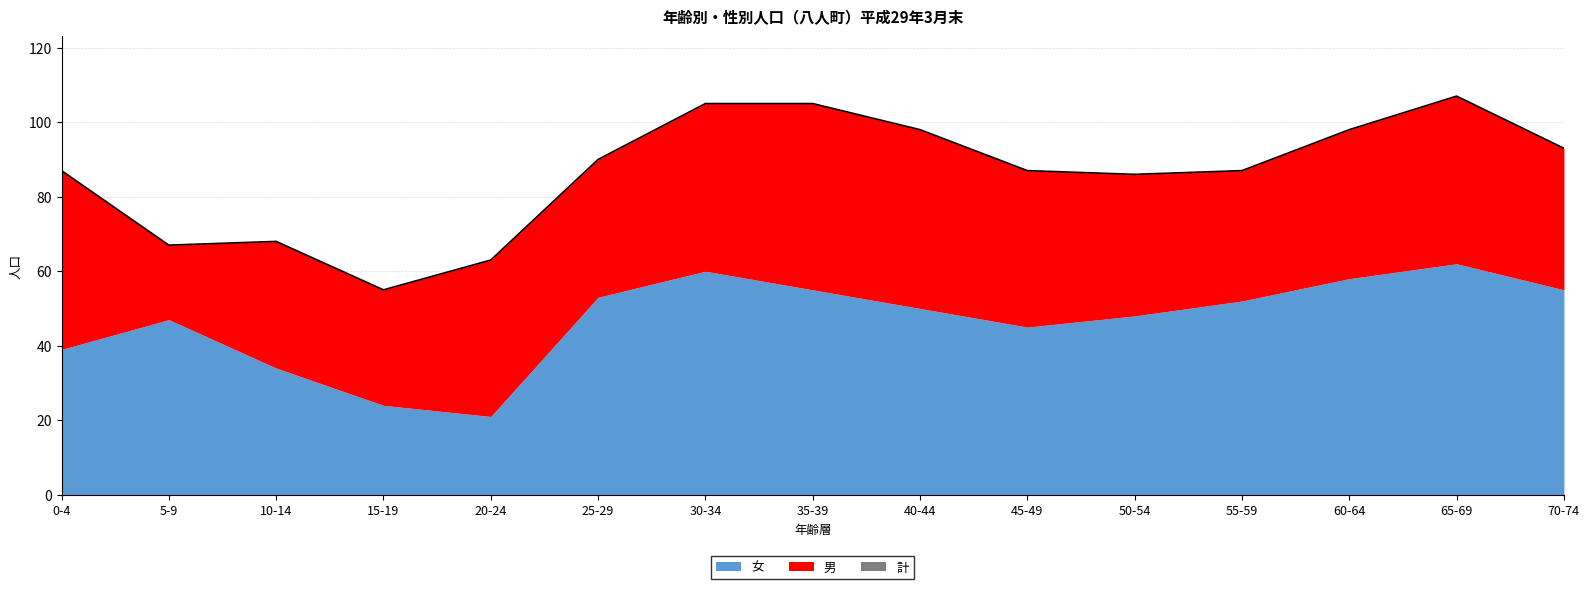

At which category is the sum across all series the highest?

65-69